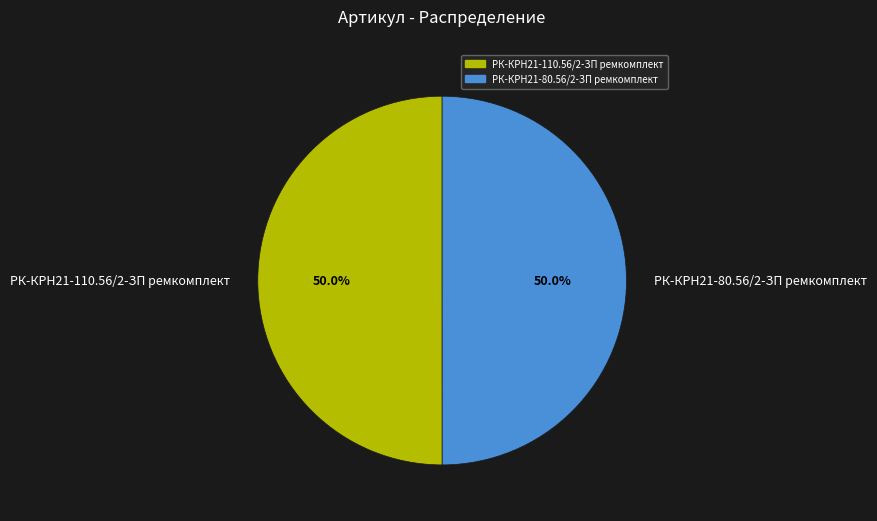

How many slices are in this pie chart?

2